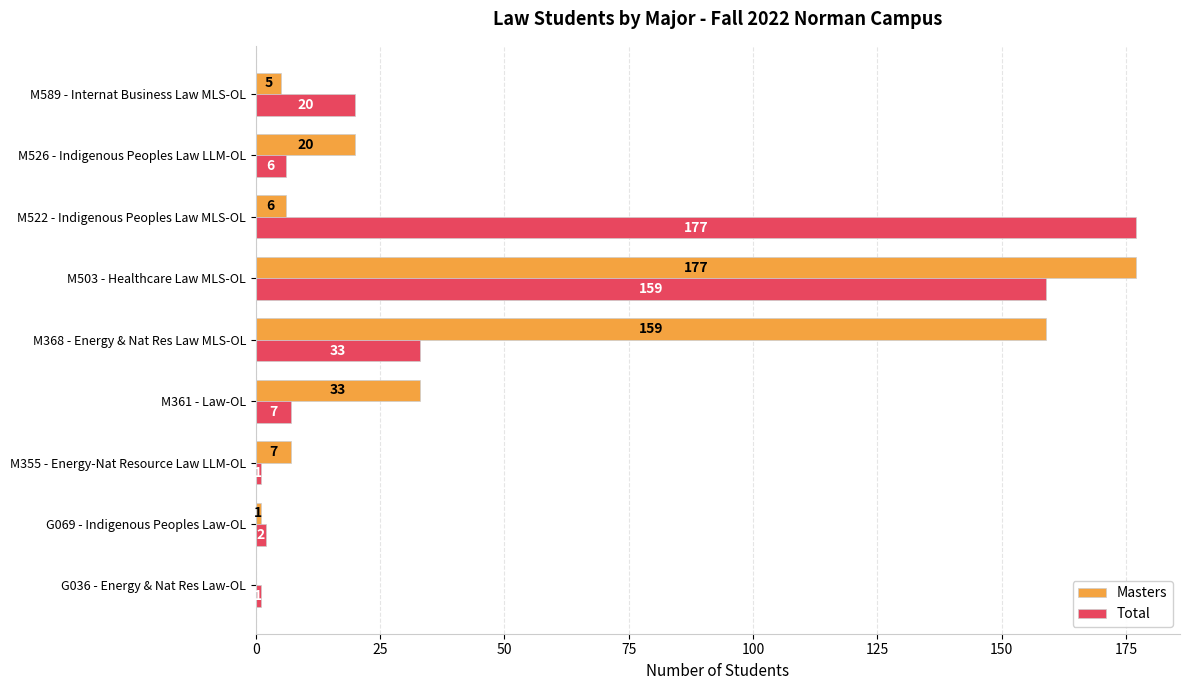

What is the sum of all Total values?

406